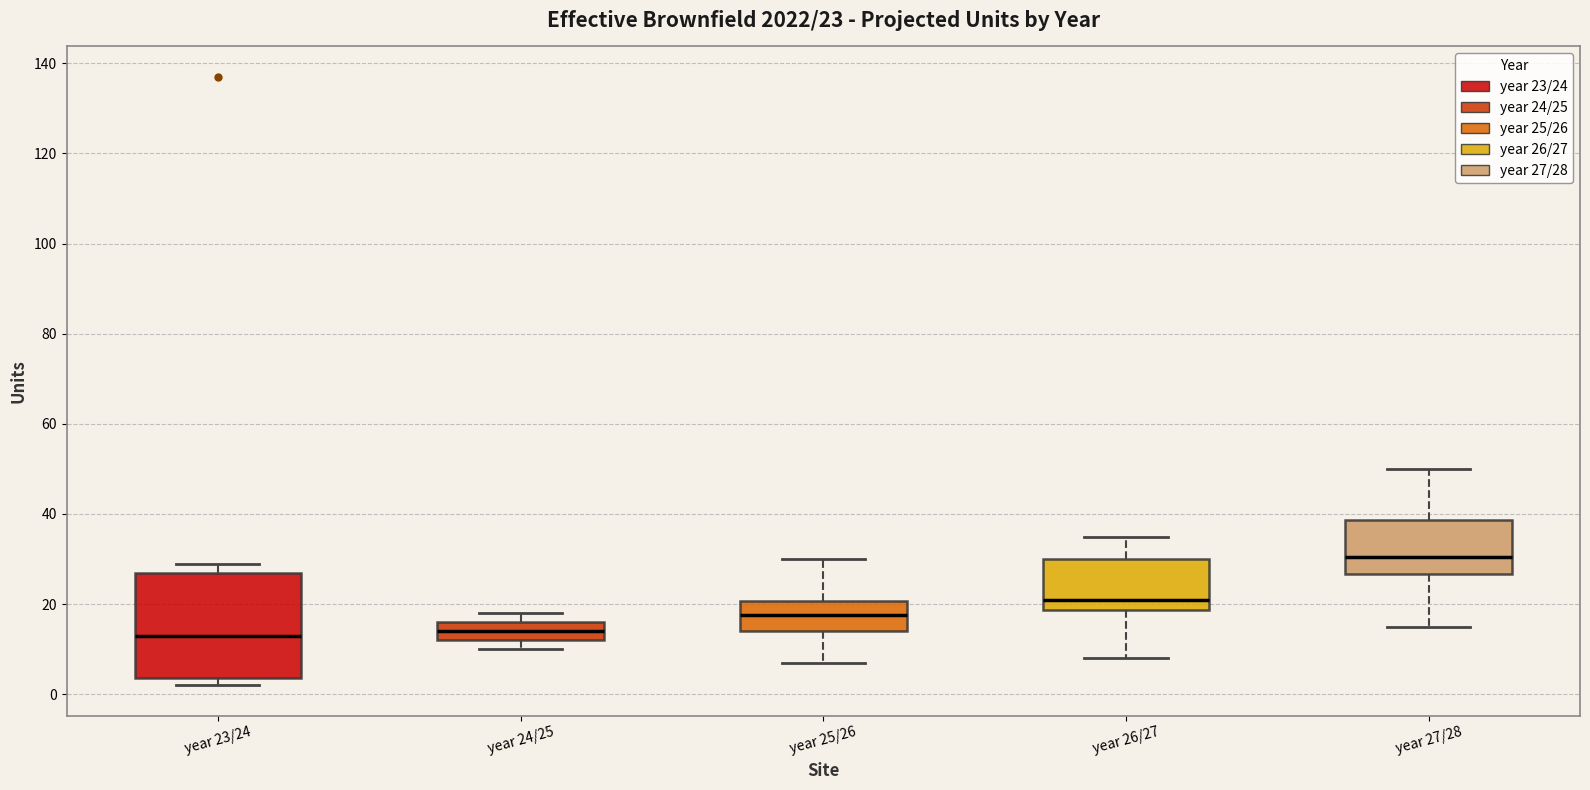

Which box has the highest median line?

year 27/28